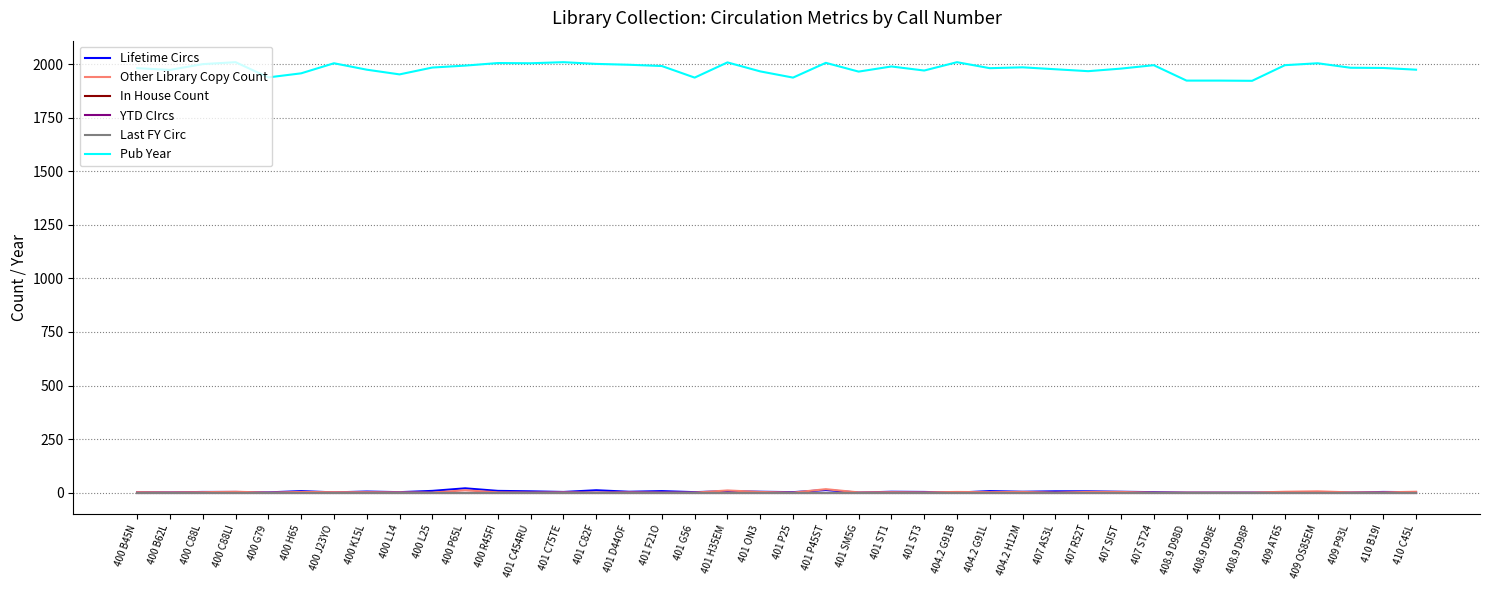

Does the chart have visible grid lines?

Yes